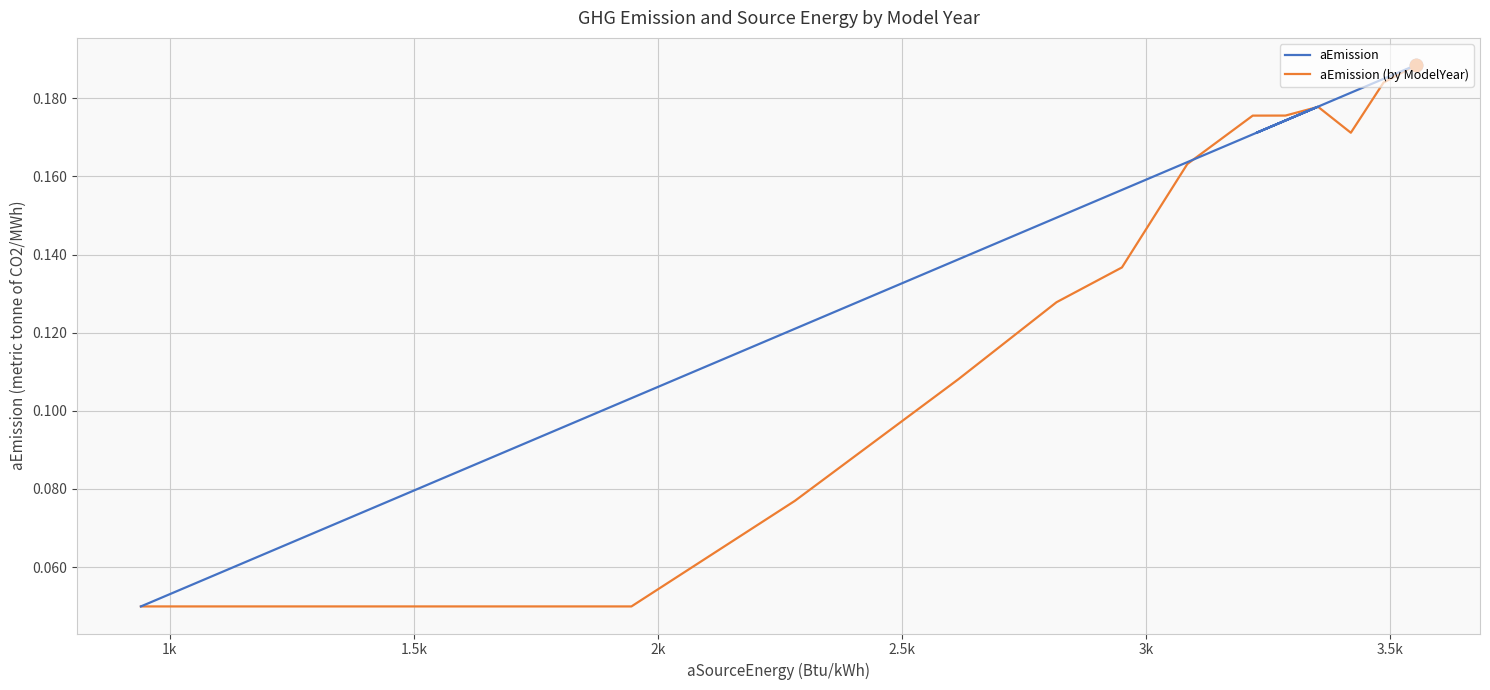

Which series contains the lowest Y value?

aEmission